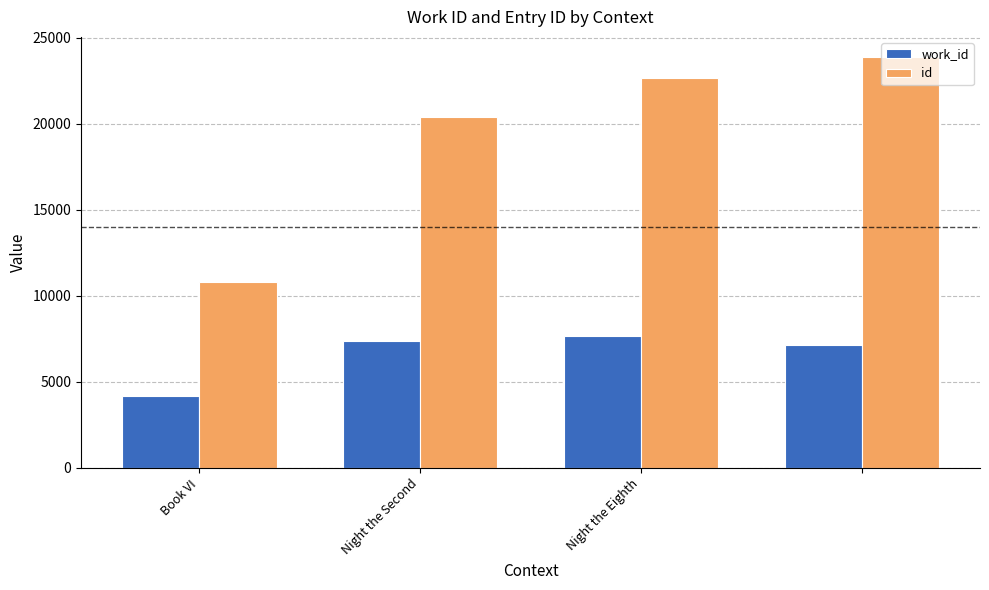

At how many categories does at least one series exceed 12050?

3